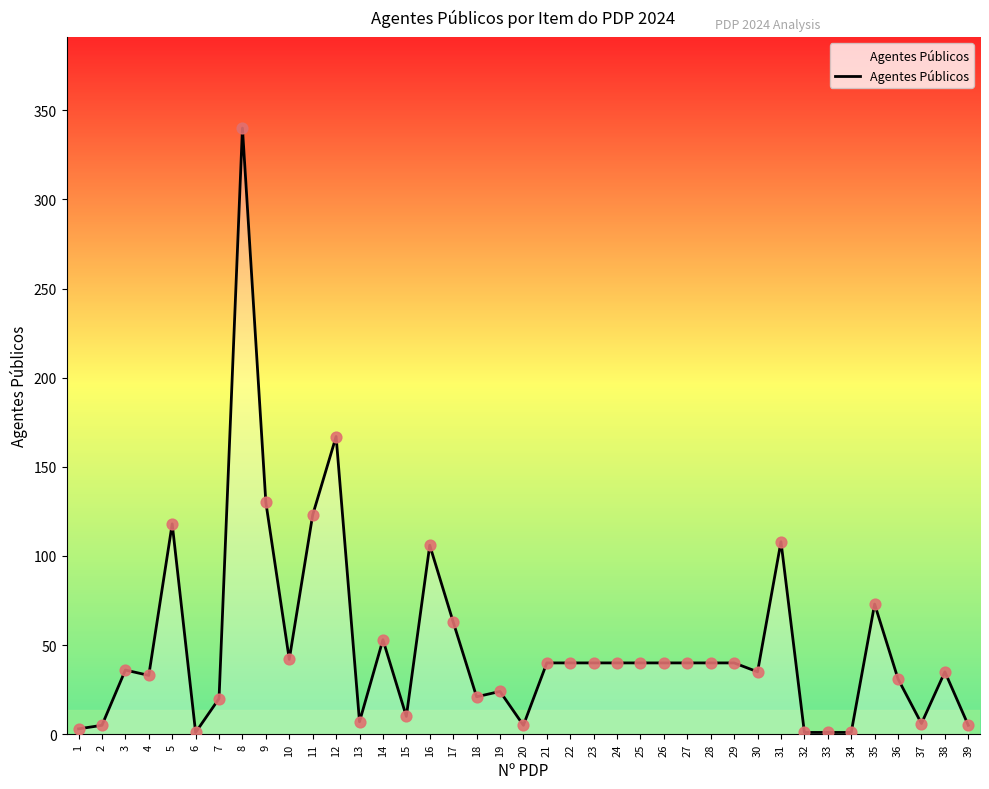

Between 13 and 30, which is larger?

30